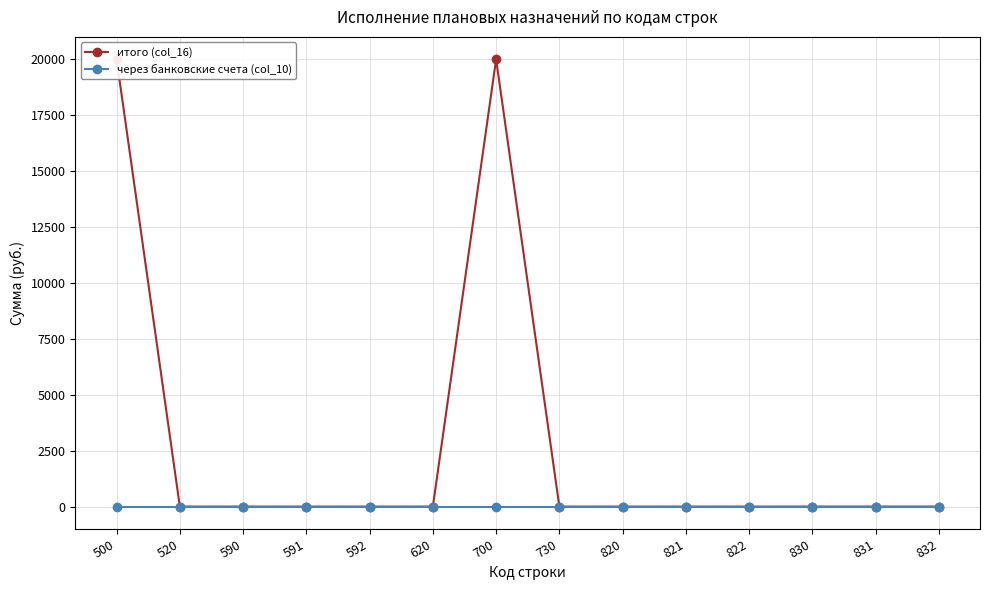

Reading left to right, what are all the values shown in this chart?

итого (col_16): 500=19973.3	520=0.0	590=0.0	591=0.0	592=0.0	620=0.0	700=19973.3	730=0.0	820=0.0	821=0.0	822=0.0	830=0.0	831=0.0	832=0.0
через банковские счета (col_10): 500=0.0	520=0.0	590=0.0	591=0.0	592=0.0	620=0.0	700=0.0	730=0.0	820=0.0	821=0.0	822=0.0	830=0.0	831=0.0	832=0.0